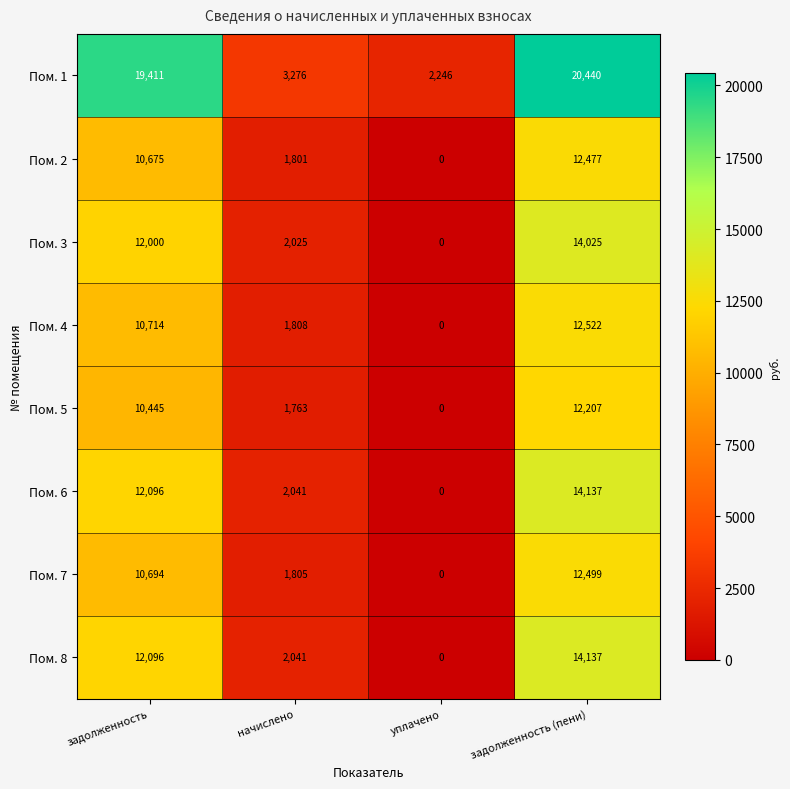

What is the difference between the maximum and minimum values in the Пом. 2 series?

12477